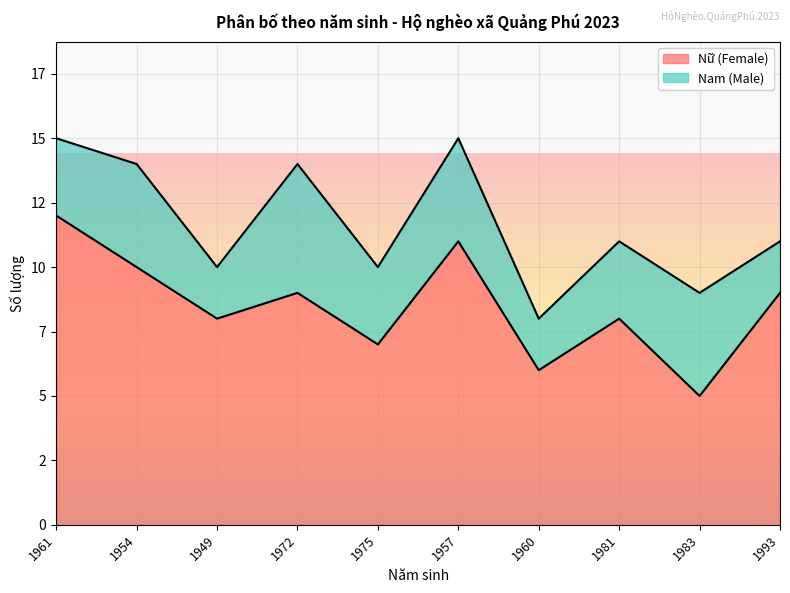

How many values exceed 9?

3